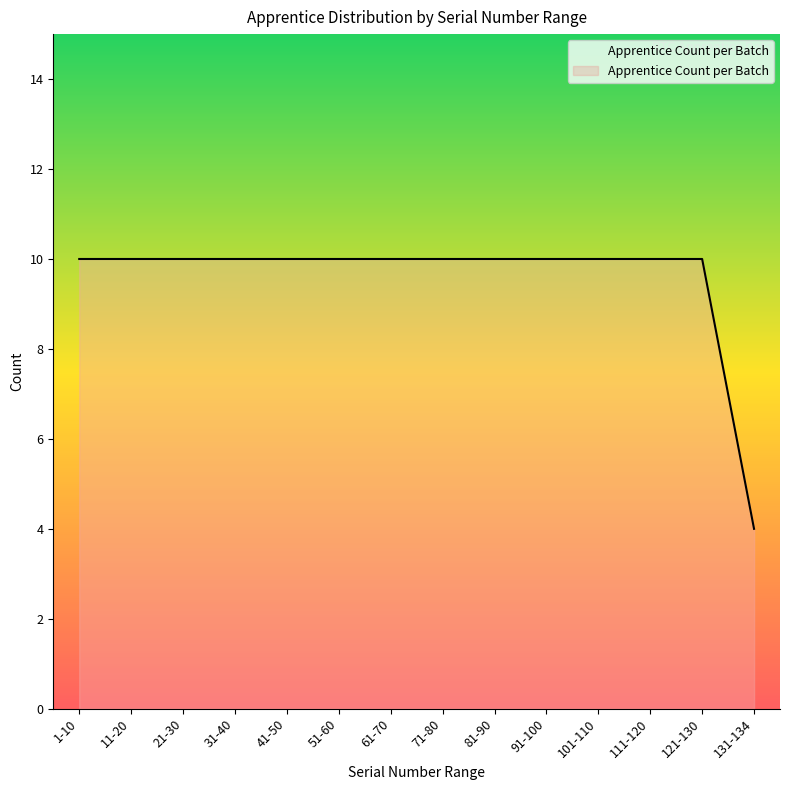

The chart shows a value of 15 at 21-30. True or false?

False